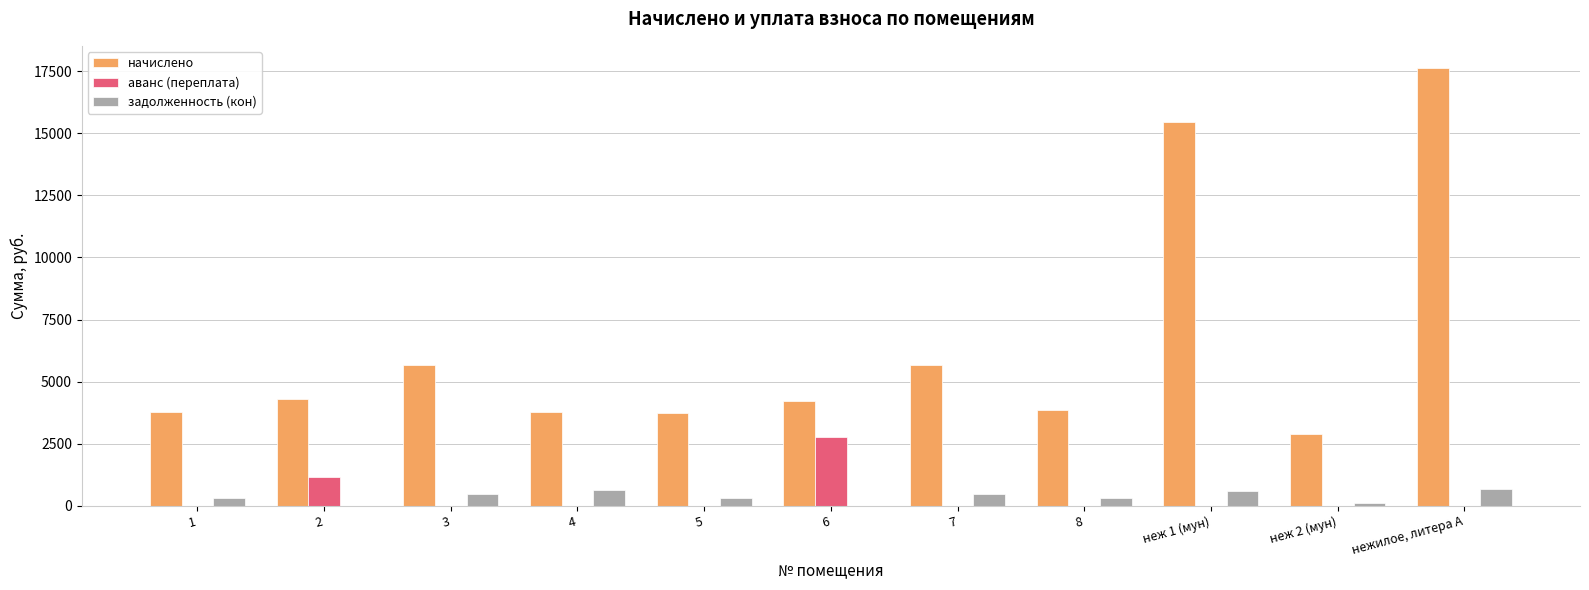

Between 2 and неж 1 (мун), which series saw the biggest shift?

начислено